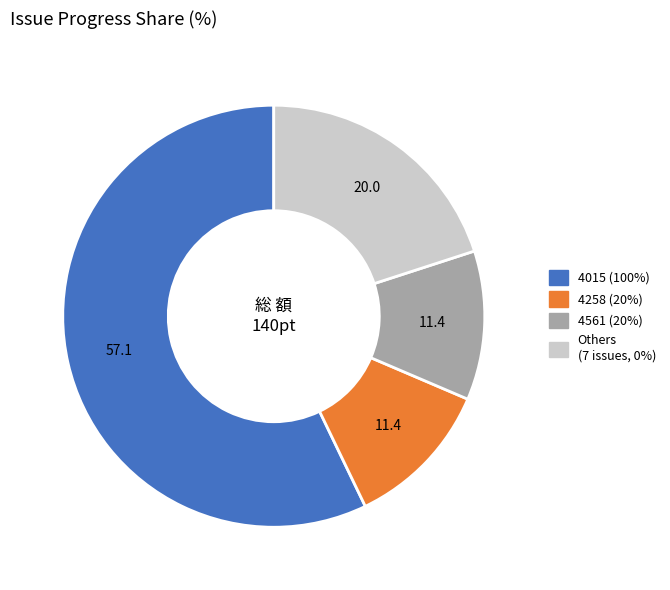

Does any single category account for the majority?

Yes